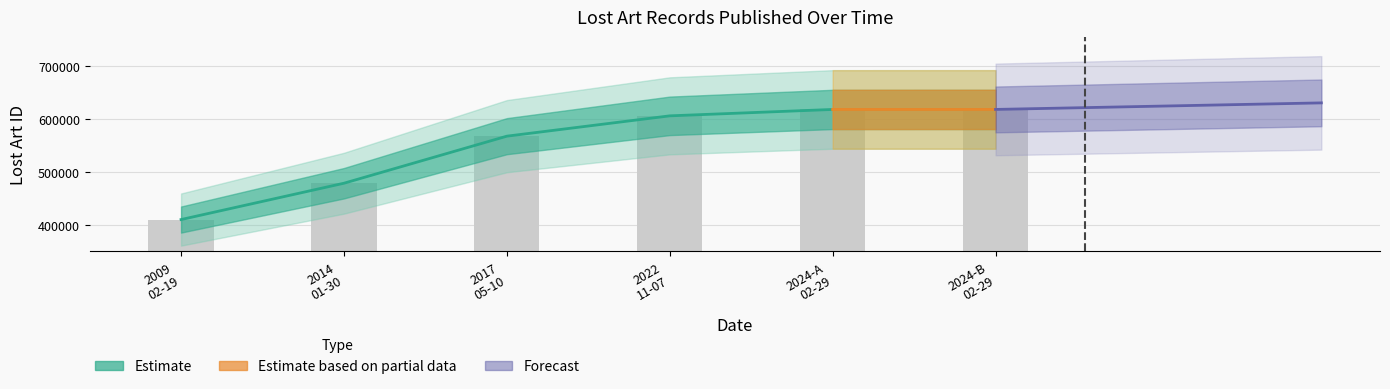

What is the sum of all values?

3299302